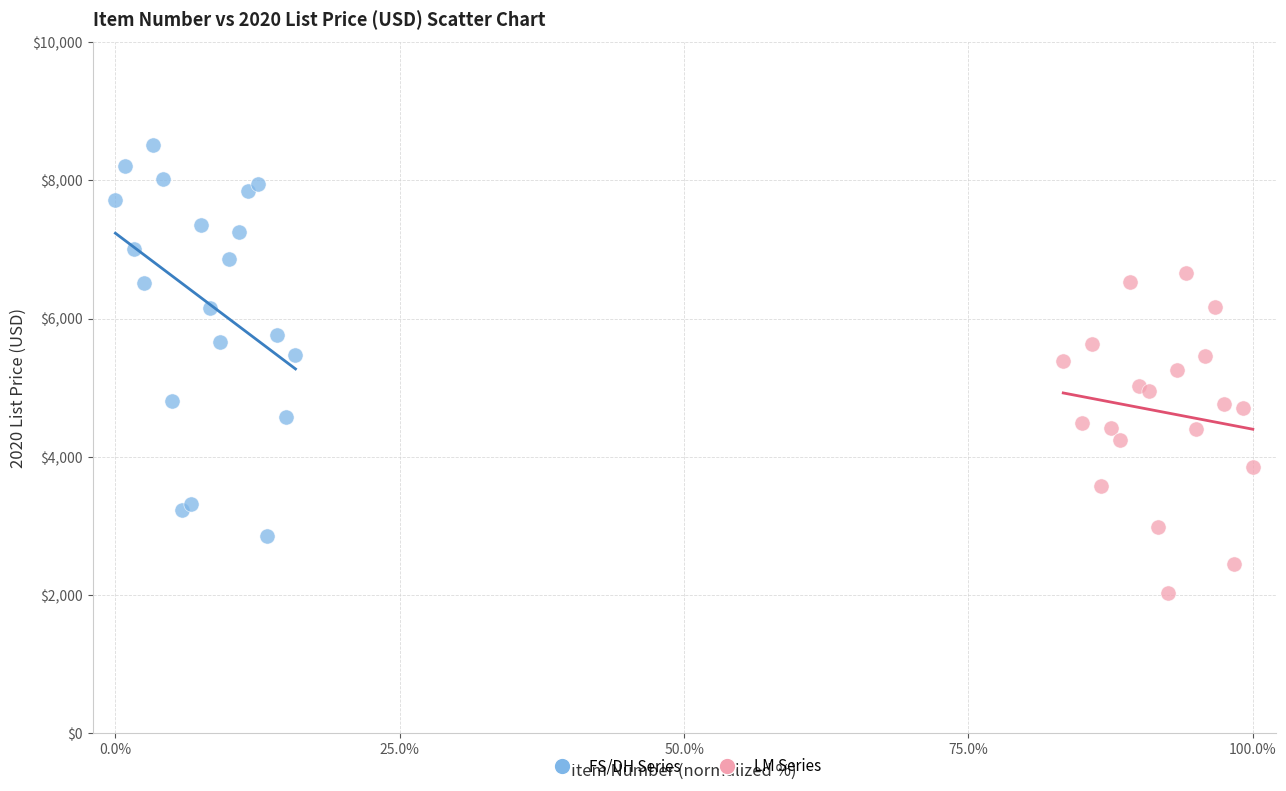

Which series reaches the maximum Y coordinate?

FS/DH Series